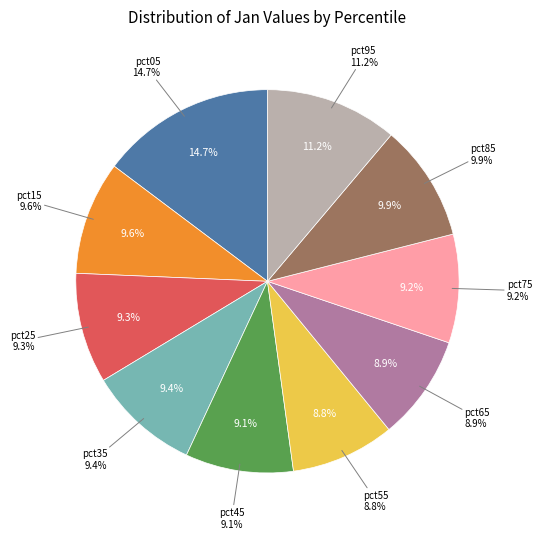

To the nearest percent, what is the difference between the largest and smallest slice percentages?

6%